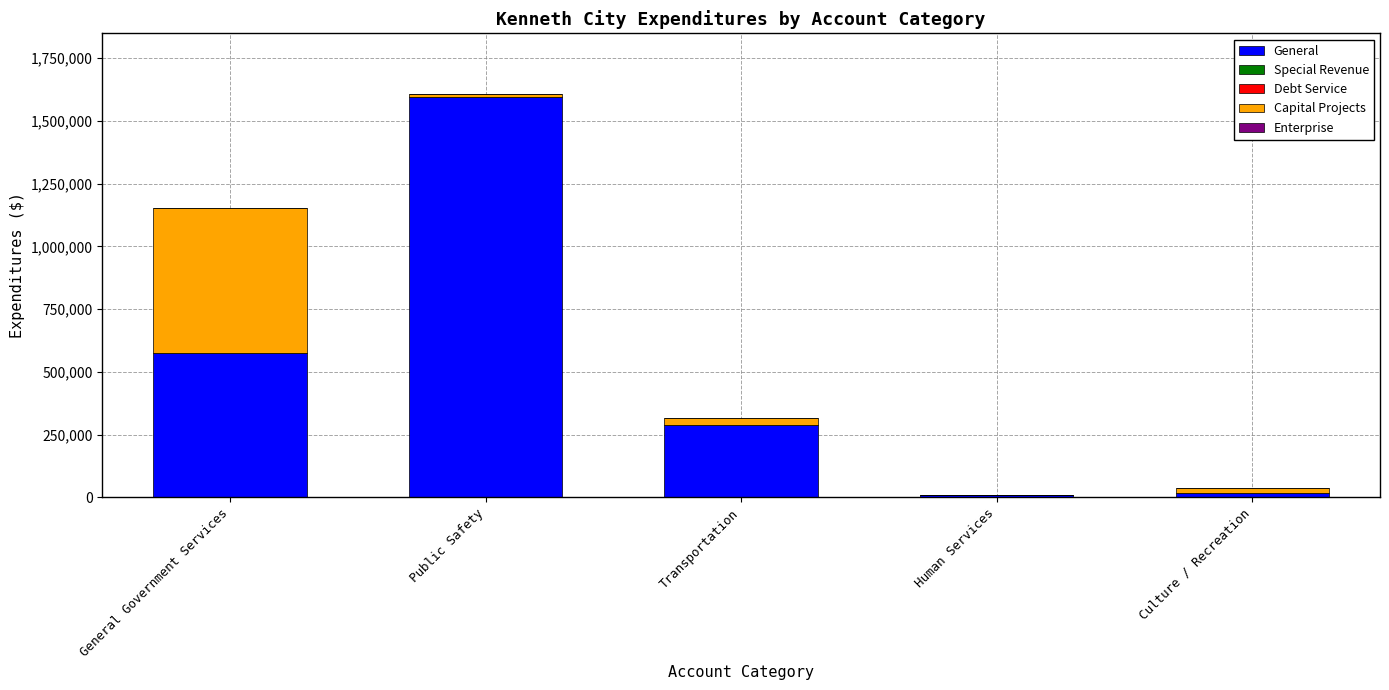

Which series changed the most between General Government Services and Public Safety?

General